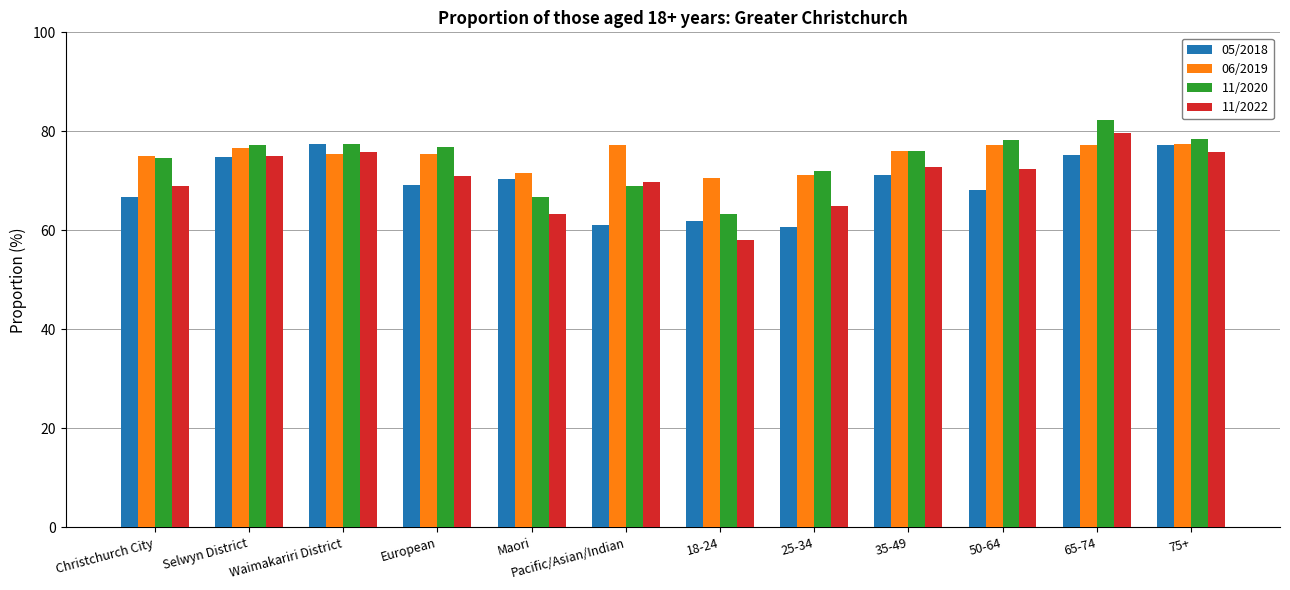

What is the difference between the maximum and second lowest values in the 11/2020 series?

15.5